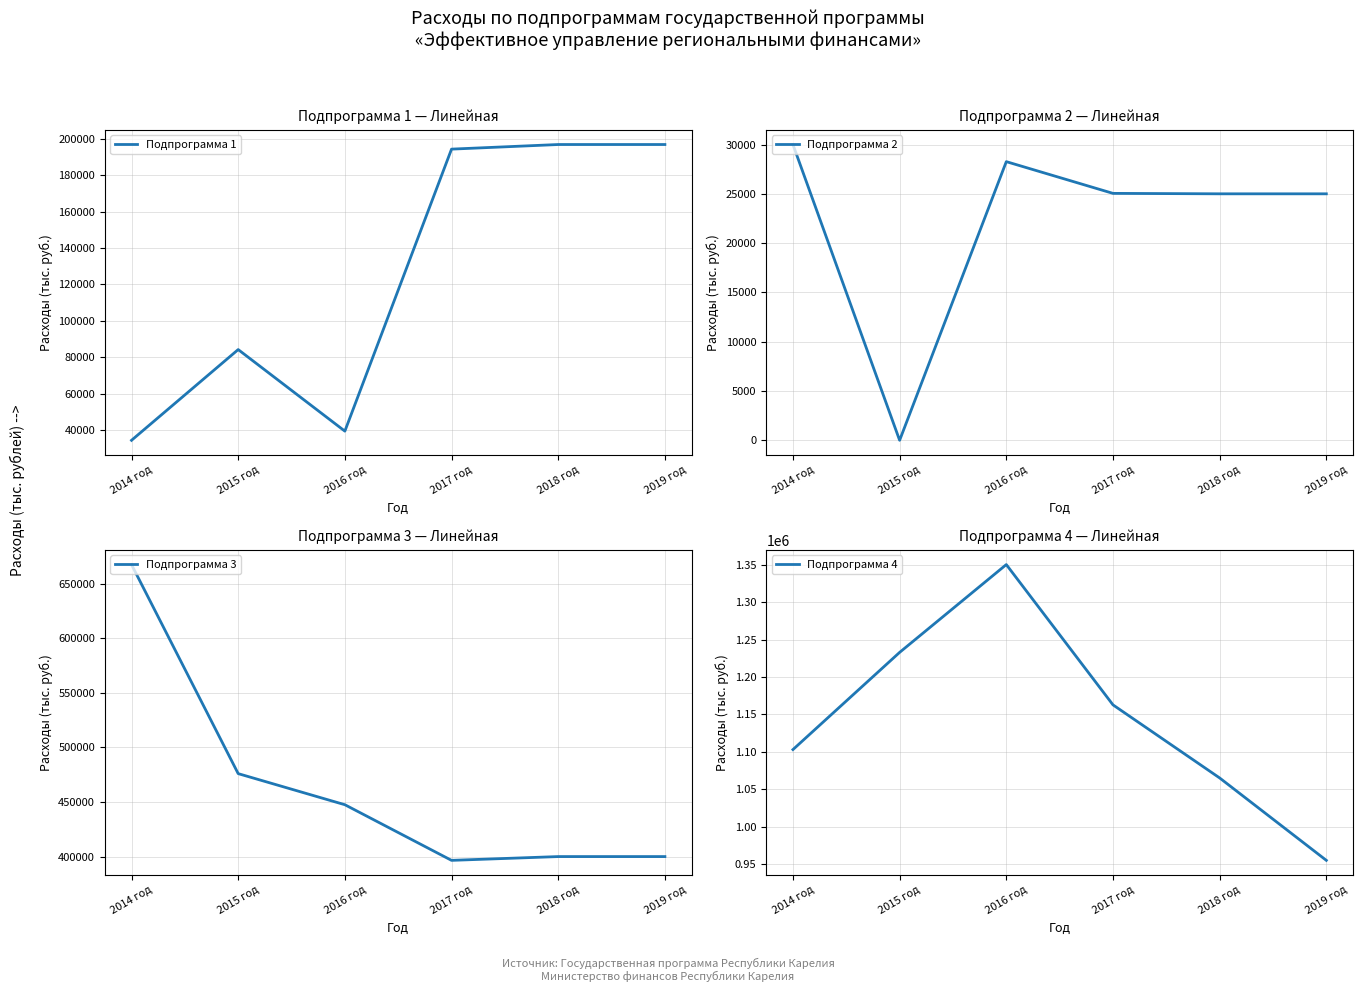

Reading right to left, transcribe all the data shown in this chart.

Подпрограмма 1: 196900.0	196900.0	194369.3	39346.5	84185.3	34307.0
Подпрограмма 2: 25000.0	25000.0	25045.4	28262.7	0.0	30000.0
Подпрограмма 3: 400000.0	400000.0	396538.0	447477.3	475938.0	667343.0
Подпрограмма 4: 955200.0	1065200.0	1162788.3	1350066.5	1232838.9	1103092.9